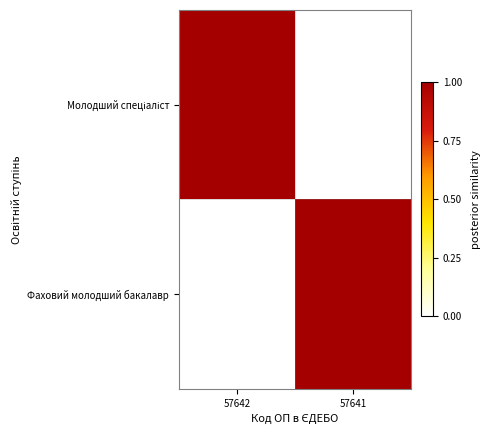

What is the total value across all series at 57641?

1